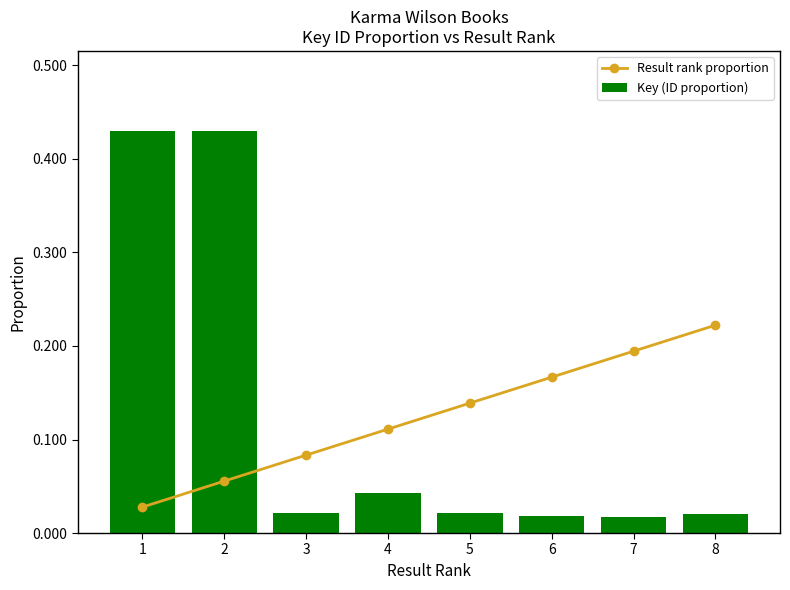

Does the chart contain any negative values?

No